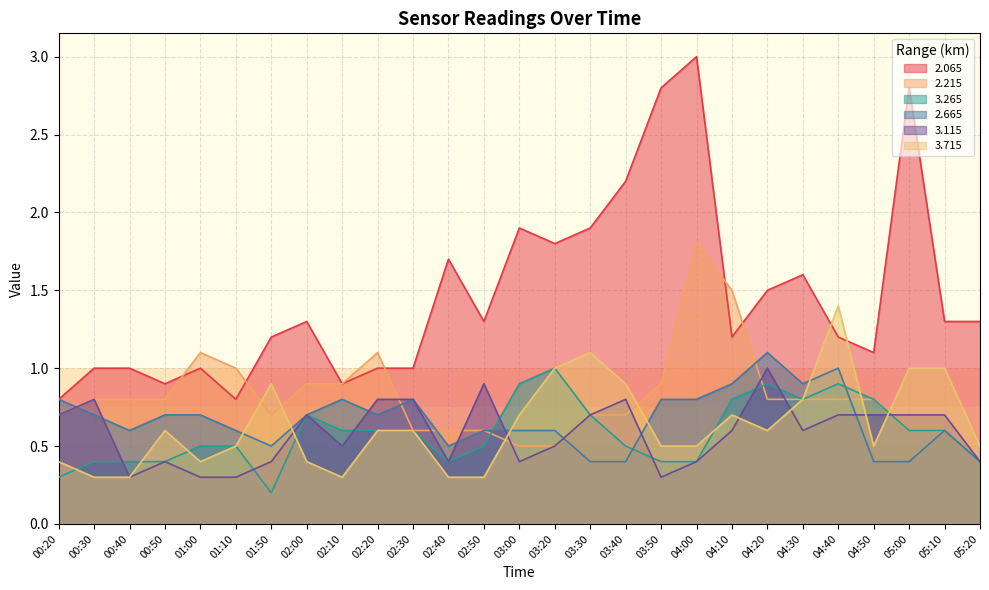

At which label does   3.715 reach its minimum?

00:30